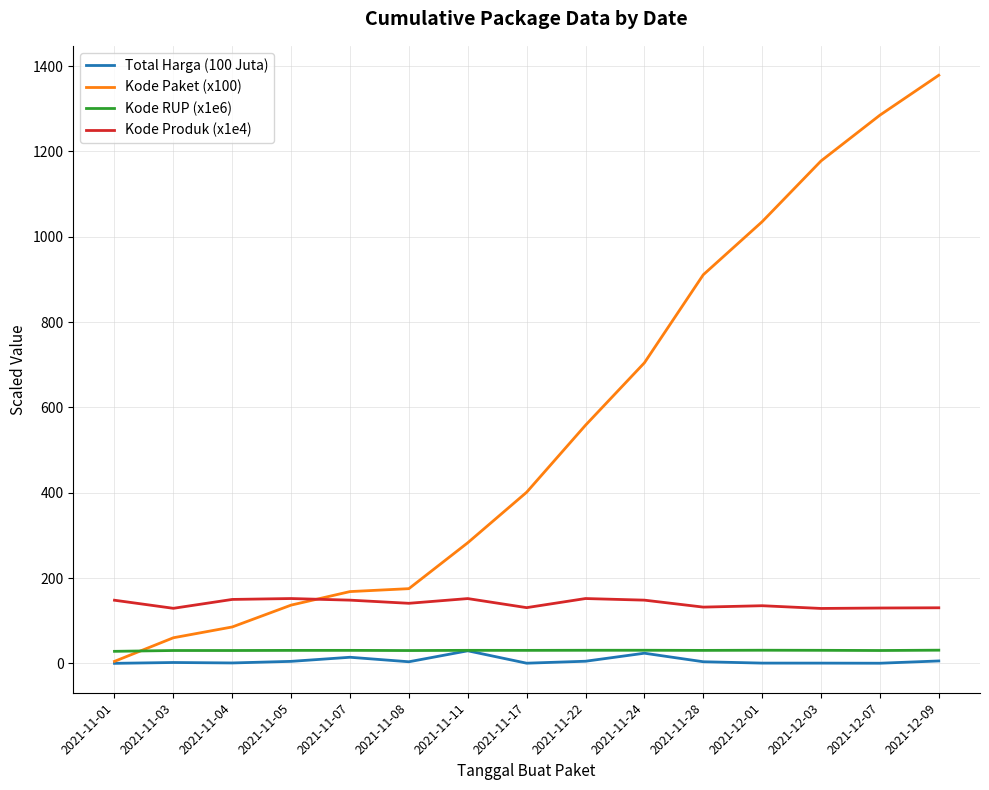

What is the difference between the maximum and second lowest values in the Kode RUP (x1e6) series?

0.8